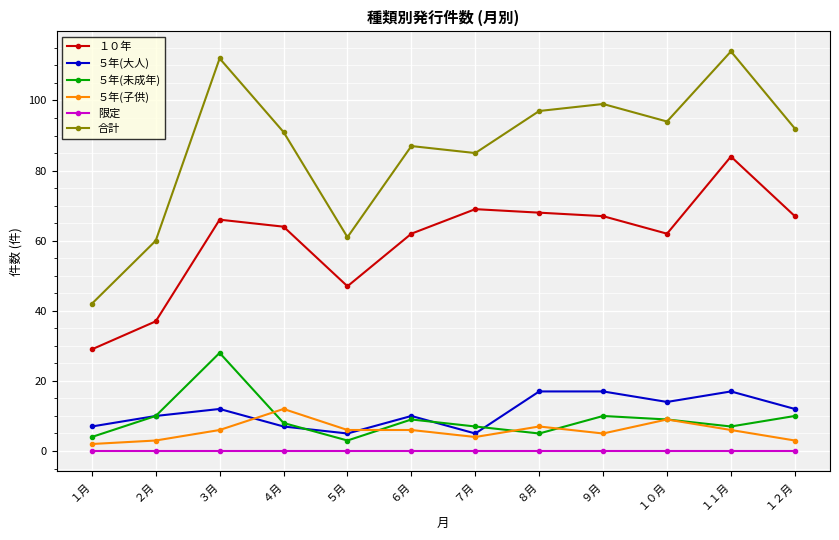

Count the ５年(子供) values in the range 4 to 7.

7